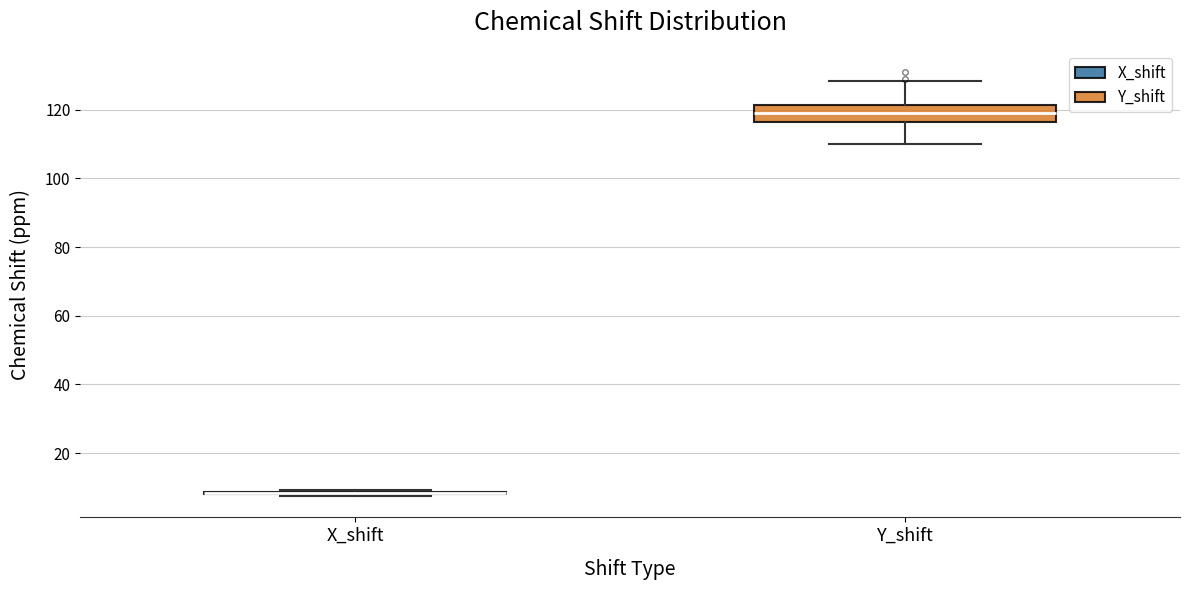

Reading left to right, transcribe this box plot: for each box, give where its median line is, the range the box spans, and where its two whiskers end, as read against the y-axis. The values are not printed on the chart, so give them approximately, as read against the axis.

X_shift: box collapsed to a line at 8, whiskers 8 to 10
Y_shift: median 118, box 116 to 122, whiskers 110 to 128